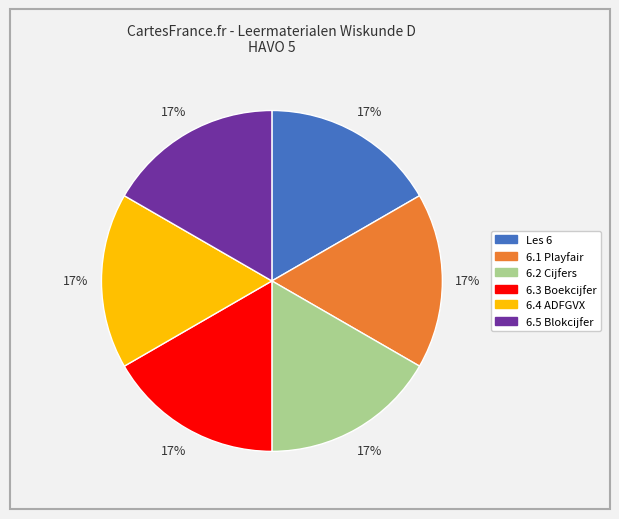

Is there any slice that represents more than half of the pie?

No